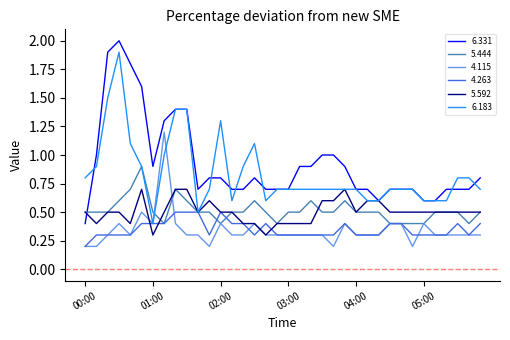

Which series has the largest range (max minus min)?

6.331